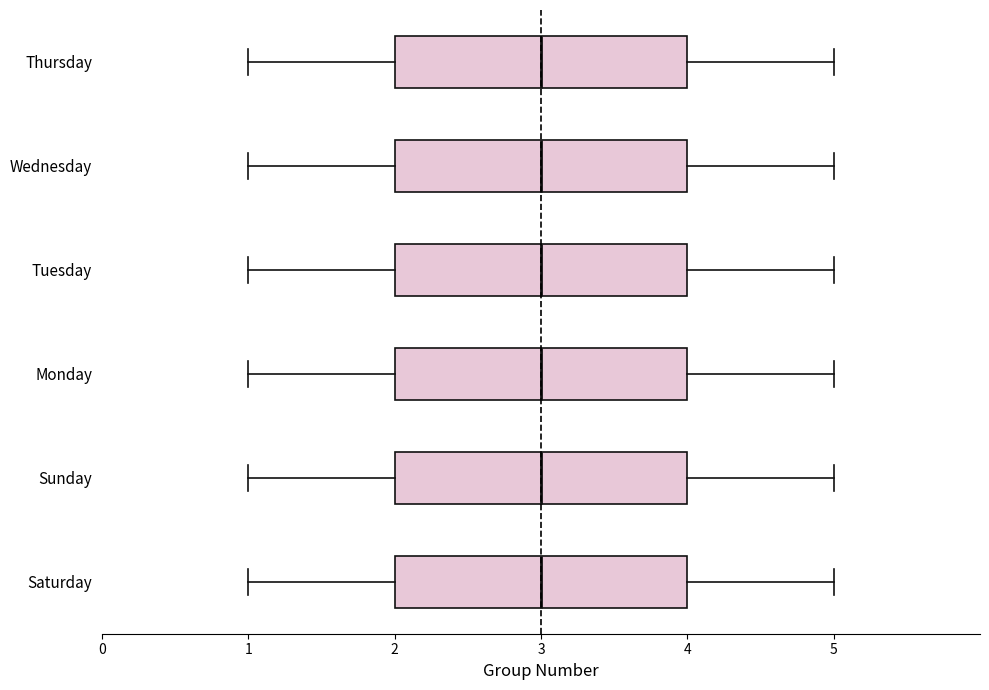

Where does the left whisker of the box for Sunday end on the x-axis? The values are not printed on the chart, so give them approximately, as read against the axis.

1